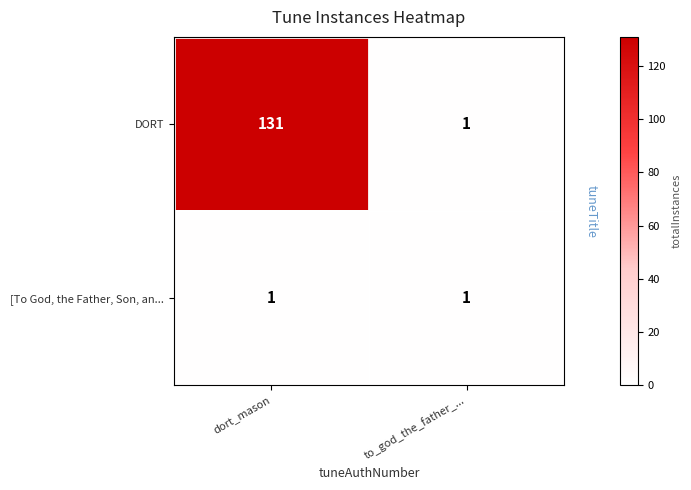

What is the difference between the maximum and minimum values in the DORT series?

130